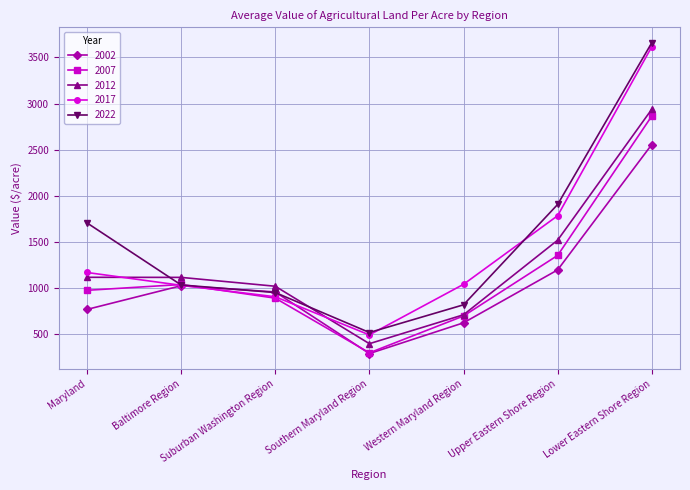

At which label is 2007 closest to 1583?

Upper Eastern Shore Region